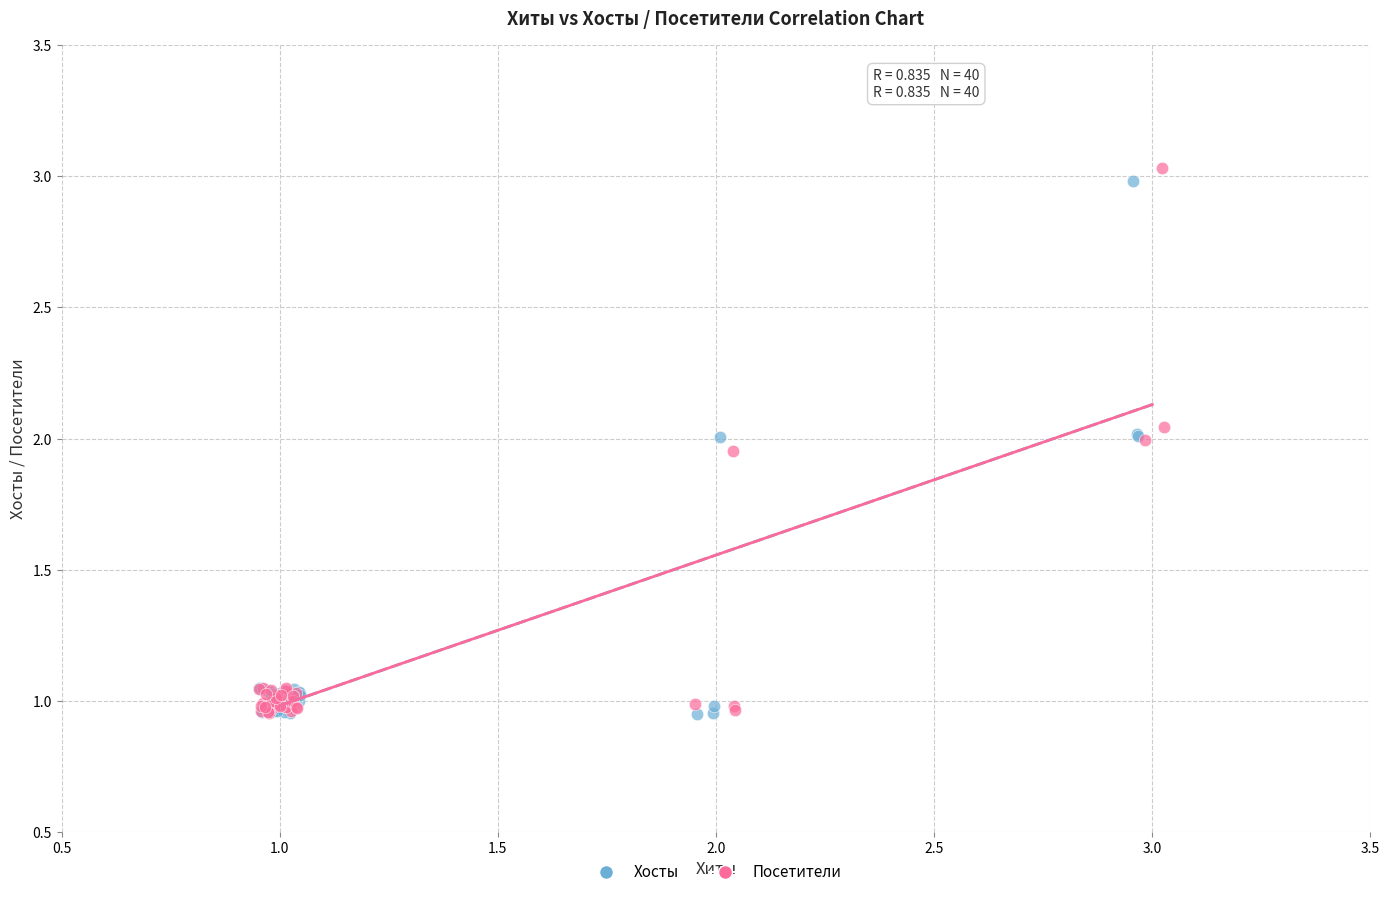

Which series has the largest Y range (max minus min)?

Посетители